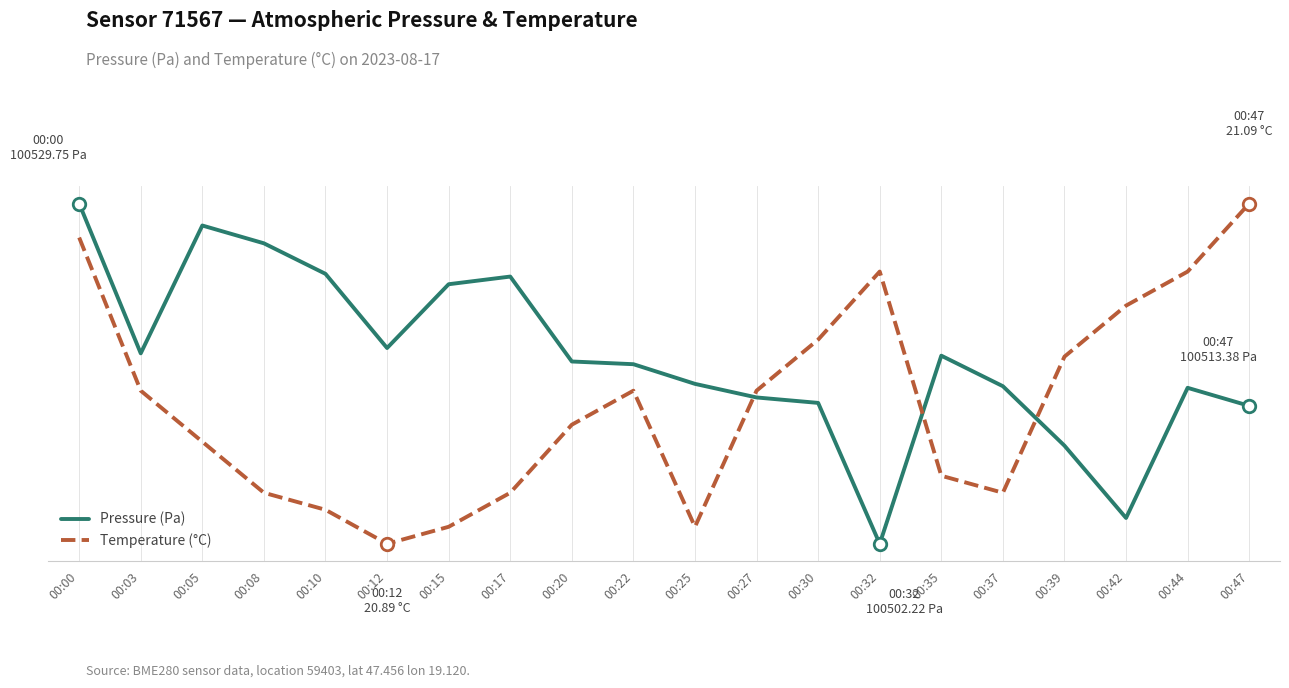

What is the sum of the pressure values at 00:25 and 00:44?

201030.0